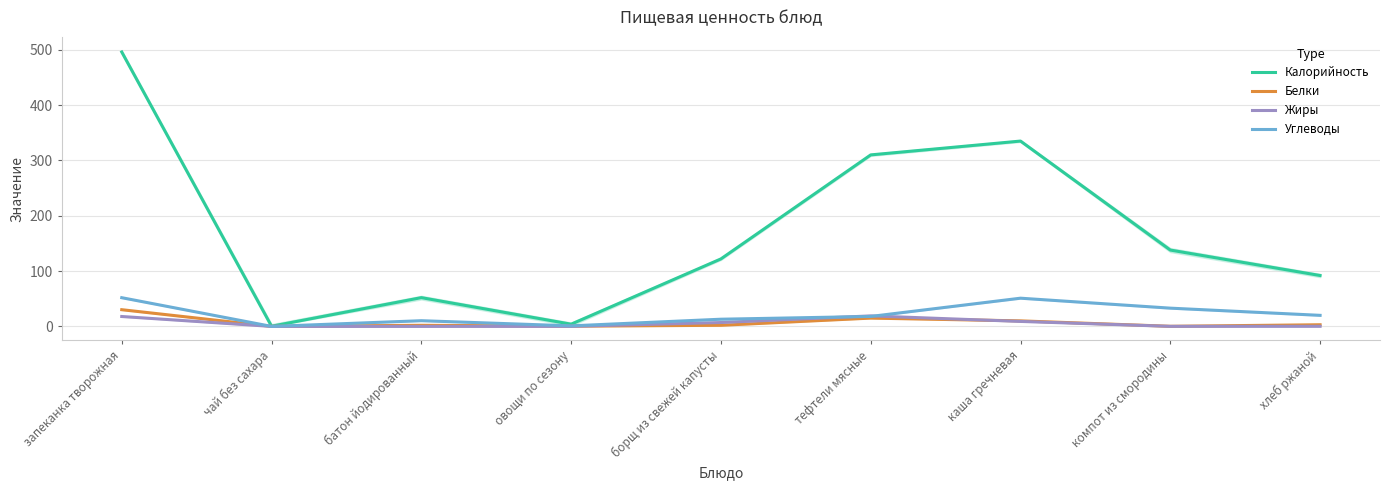

Rank the categories by Калорийность value from lowest to highest.

чай без сахара, овощи по сезону, батон йодированный, хлеб ржаной, борщ из свежей капусты, компот из смородины, тефтели мясные, каша гречневая, запеканка творожная